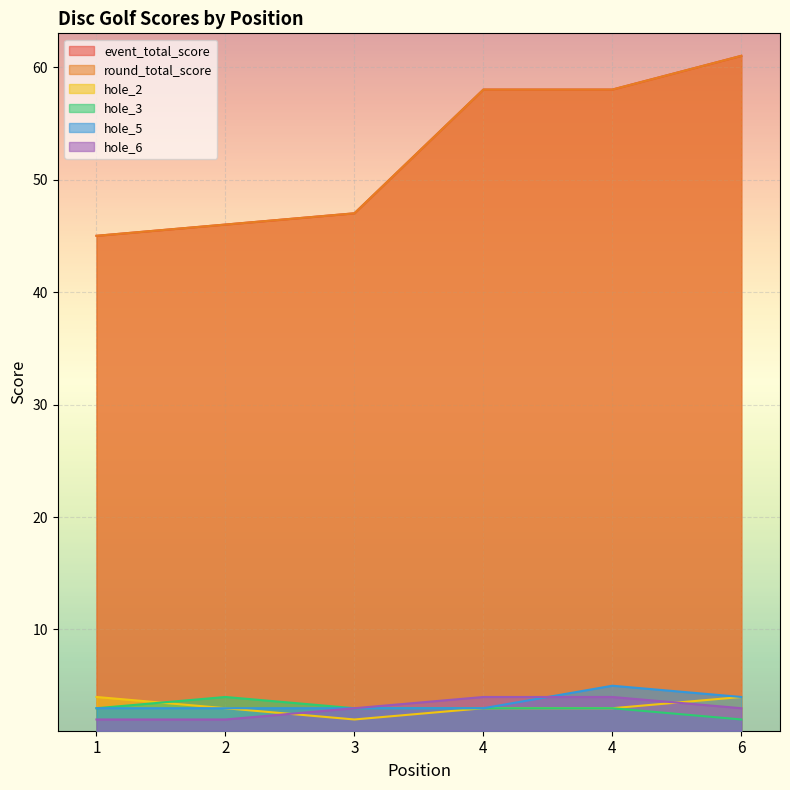

Which series has the largest total across all categories?

event_total_score